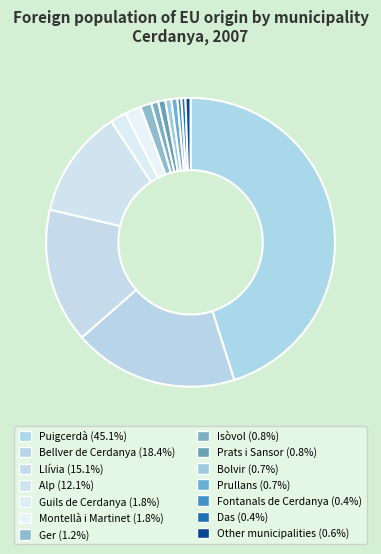

Count the number of slices in the pie.

14